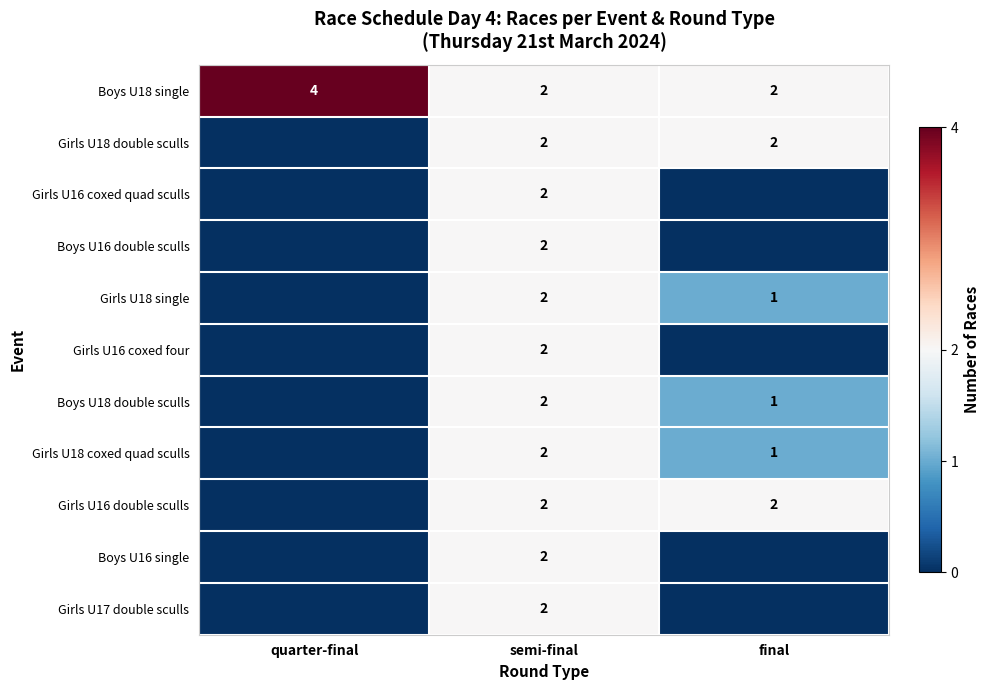

Is it true that Girls U16 coxed four equals 1 at semi-final?

False